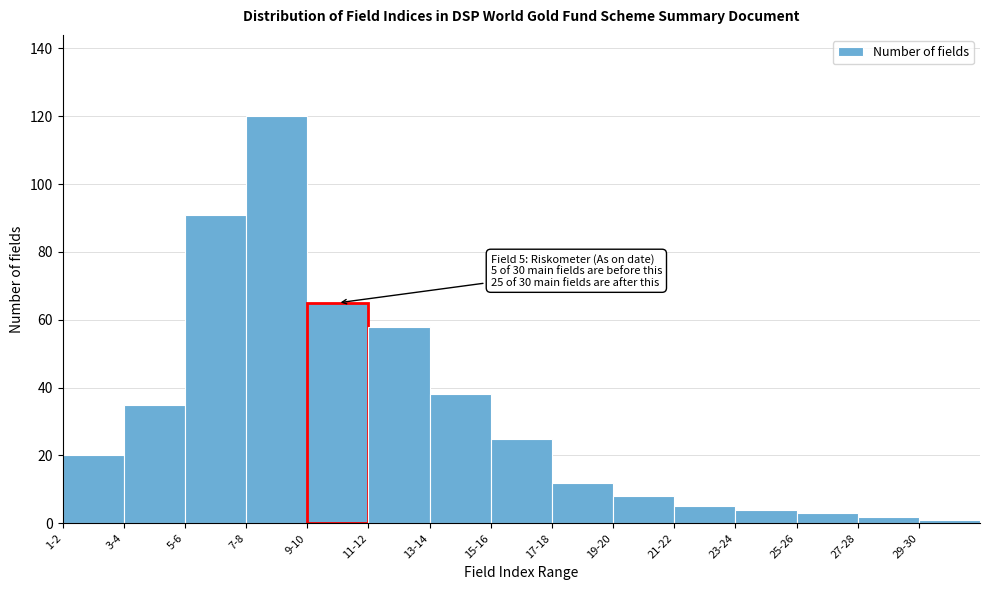

Reading left to right, what are all the values shown in this chart?

20	35	91	120	65	58	38	25	12	8	5	4	3	2	1